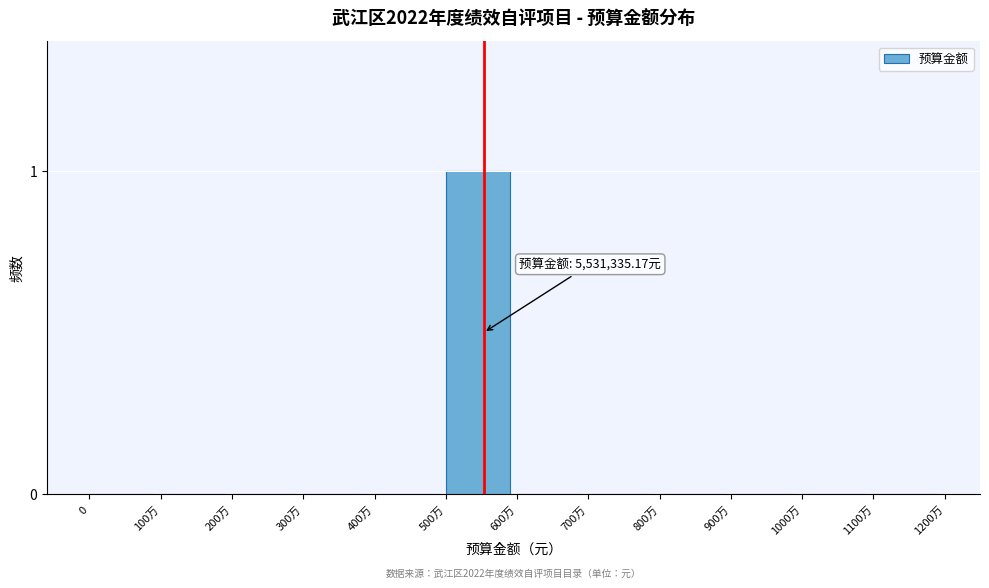

Reading left to right, what are all the values shown in this chart?

0=0	100万=0	200万=0	300万=0	400万=0	500万=1	600万=0	700万=0	800万=0	900万=0	1000万=0	1100万=0